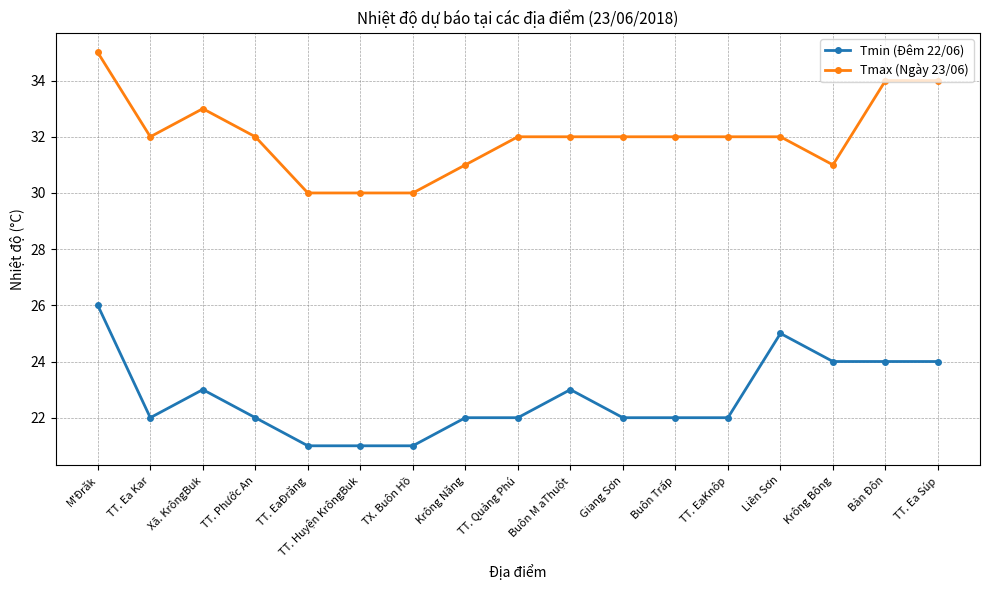

How many series are shown in this chart?

2